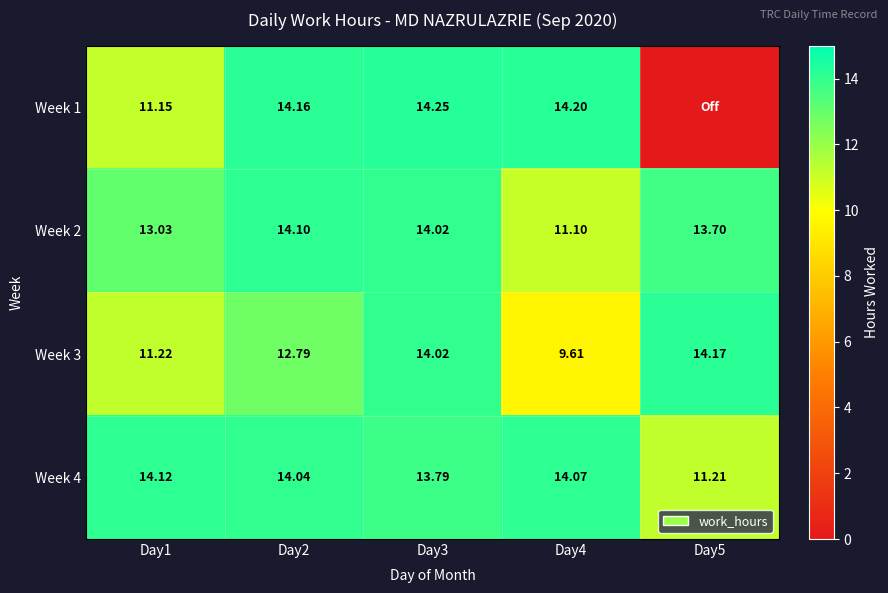

Which category has the highest value across all series?

Day3